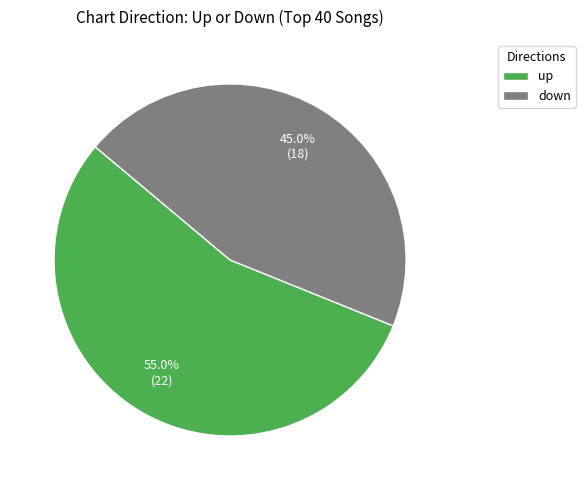

The up slice represents 55% of the pie. True or false?

True